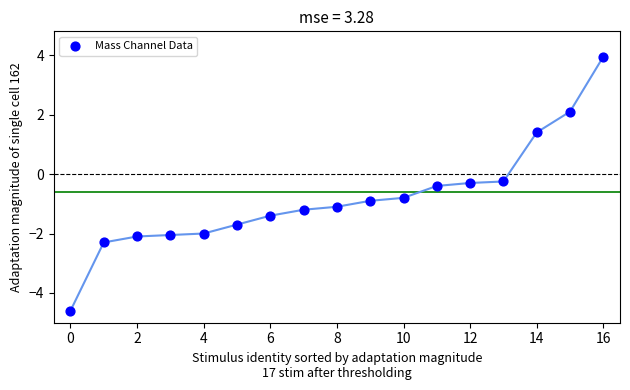

How many data points are displayed?

17